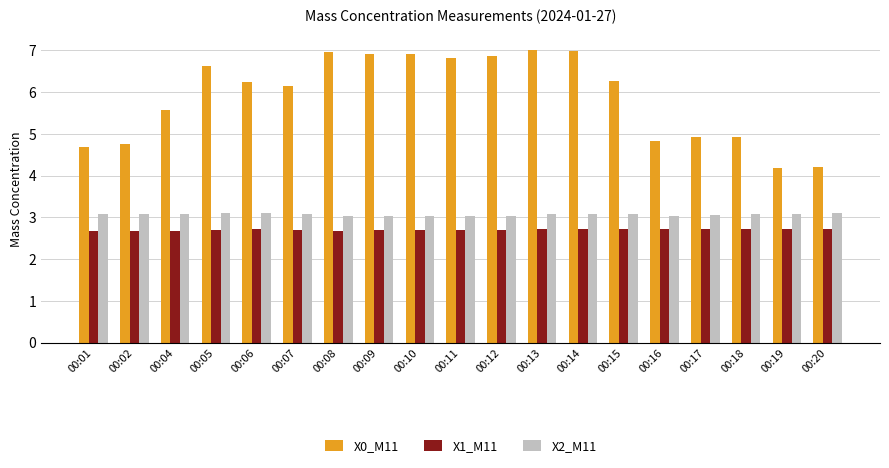

Rank the series by their maximum value, from highest to lowest.

X0_M11, X2_M11, X1_M11